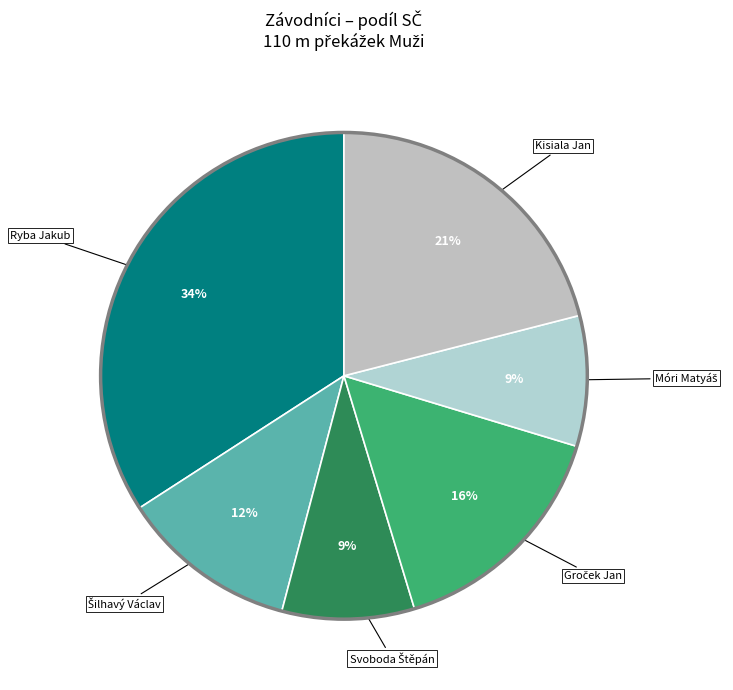

The Ryba Jakub slice represents 34% of the pie. True or false?

True